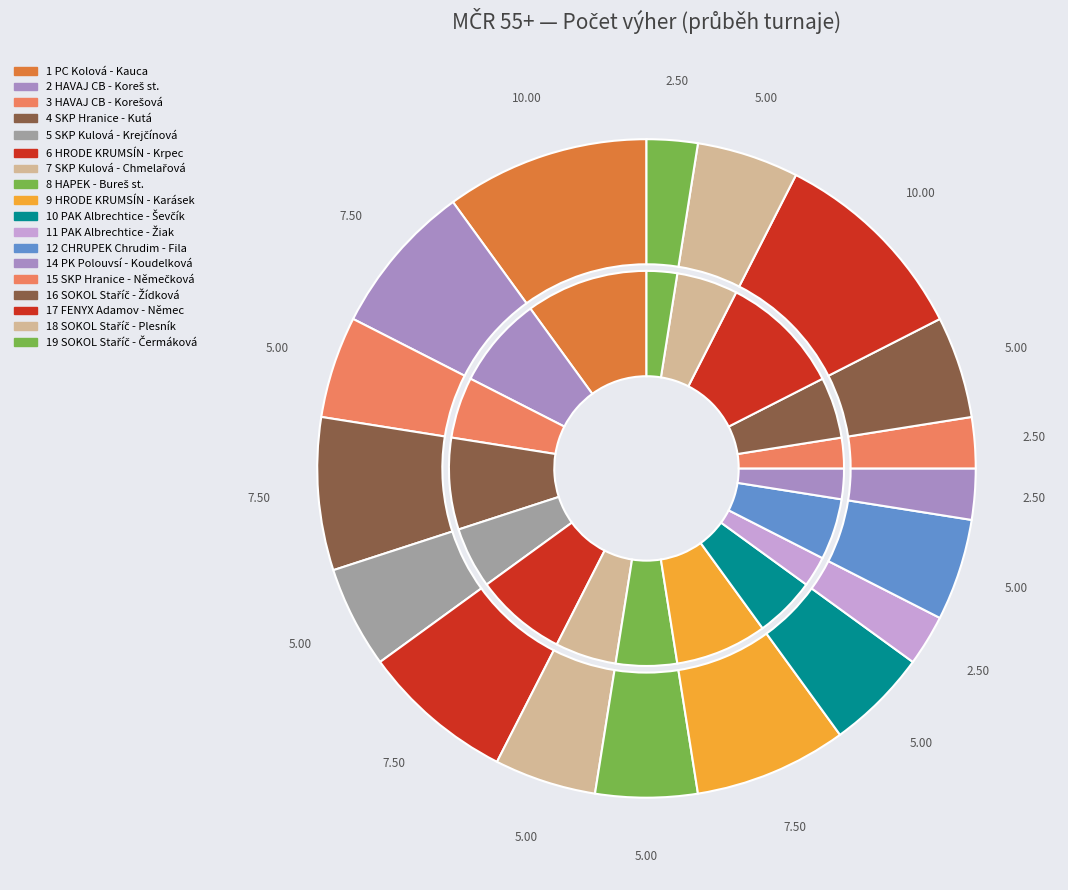

Rank the categories by value from highest to lowest.

1 PC Kolová - Kauca, 17 FENYX Adamov - Němec, 2 HAVAJ CB - Koreš st., 4 SKP Hranice - Kutá, 6 HRODE KRUMSÍN - Krpec, 9 HRODE KRUMSÍN - Karásek, 3 HAVAJ CB - Korešová, 5 SKP Kulová - Krejčínová, 7 SKP Kulová - Chmelařová, 8 HAPEK - Bureš st., 10 PAK Albrechtice - Ševčík, 12 CHRUPEK Chrudim - Fila, 16 SOKOL Staříč - Žídková, 18 SOKOL Staříč - Plesník, 11 PAK Albrechtice - Žiak, 14 PK Polouvsí - Koudelková, 15 SKP Hranice - Němečková, 19 SOKOL Staříč - Čermáková, 13 1. Starobrněnský PK - Ilgner